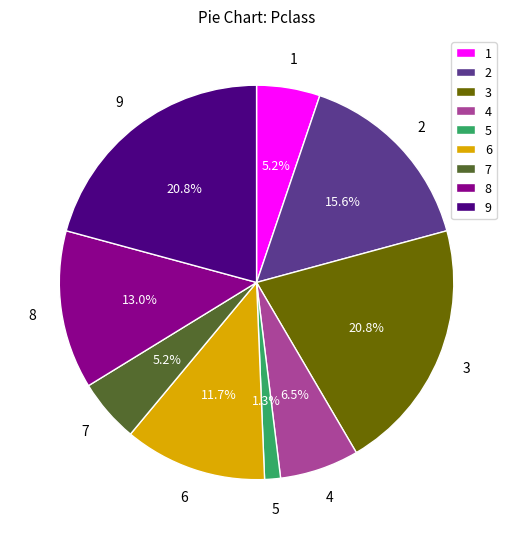

How many segments does this pie chart have?

9